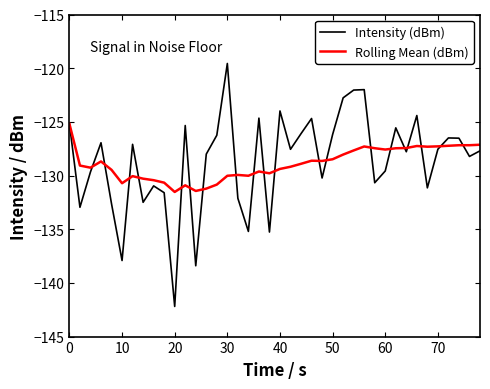

Rank the series by their average value, from lowest to highest.

Rolling Mean (dBm), Intensity (dBm)